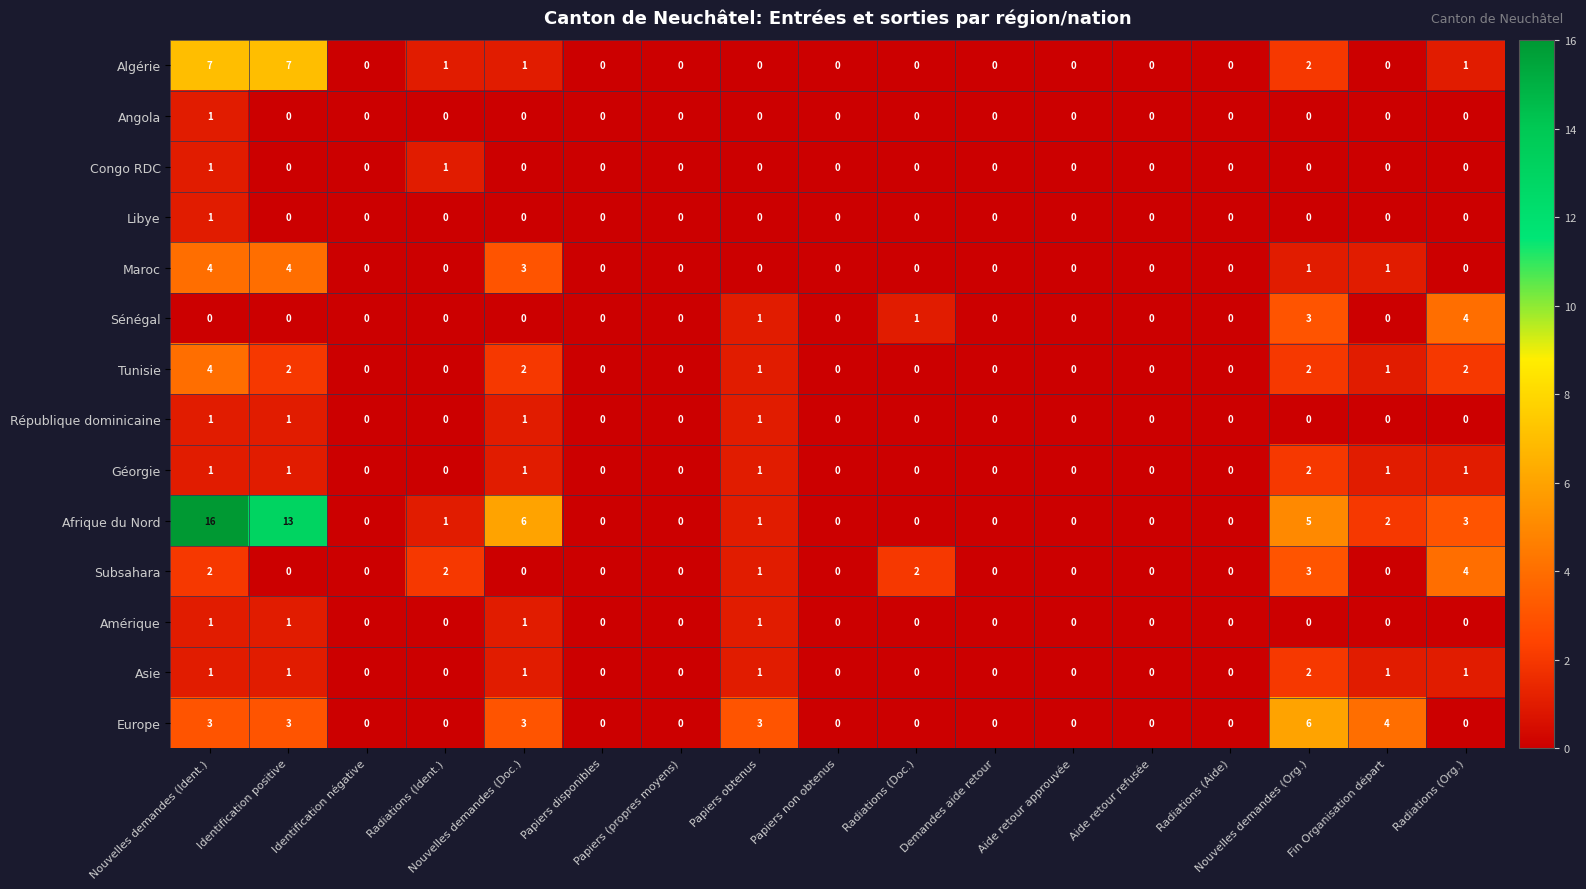

Count the Amérique values in the range 0 to 1.

17